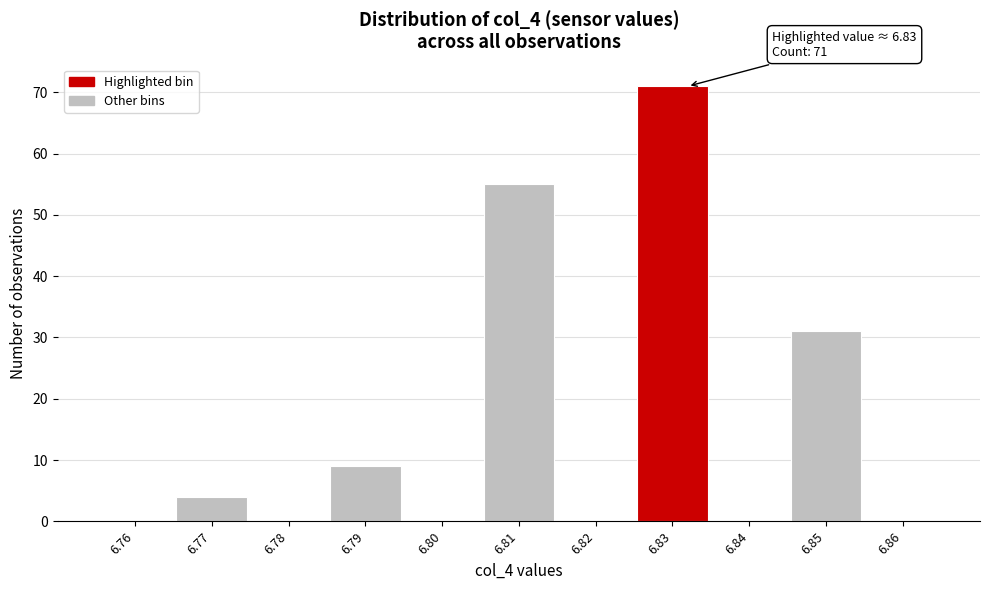

Reading left to right, what are all the values shown in this chart?

6.76=0	6.77=4	6.78=0	6.79=9	6.80=0	6.81=55	6.82=0	6.83=71	6.84=0	6.85=31	6.86=0